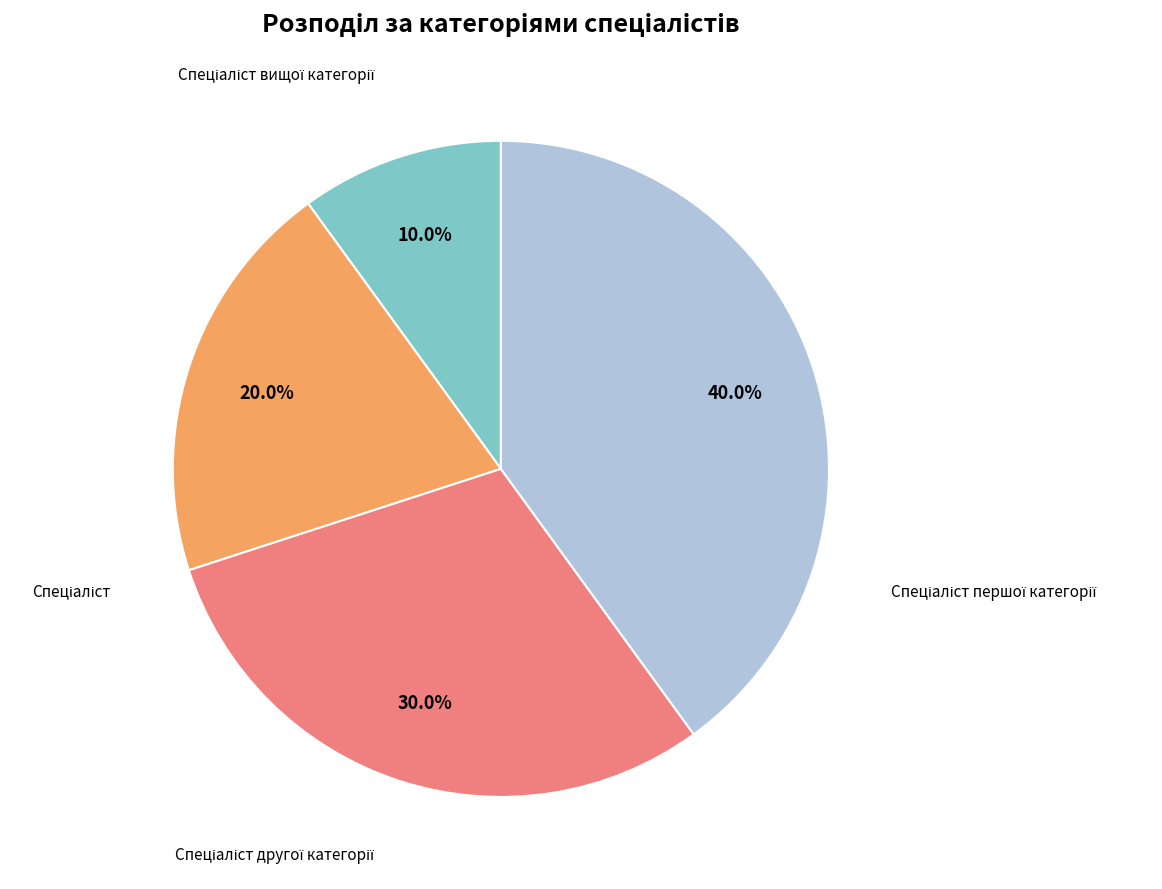

Is there a majority slice in this chart?

No